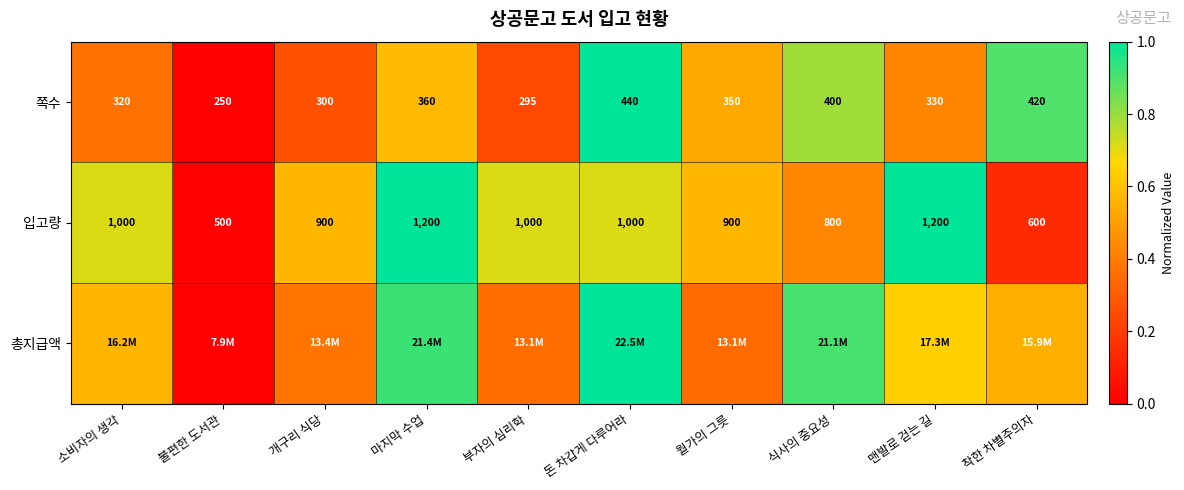

Which category has the lowest value across all series?

불편한 도서관